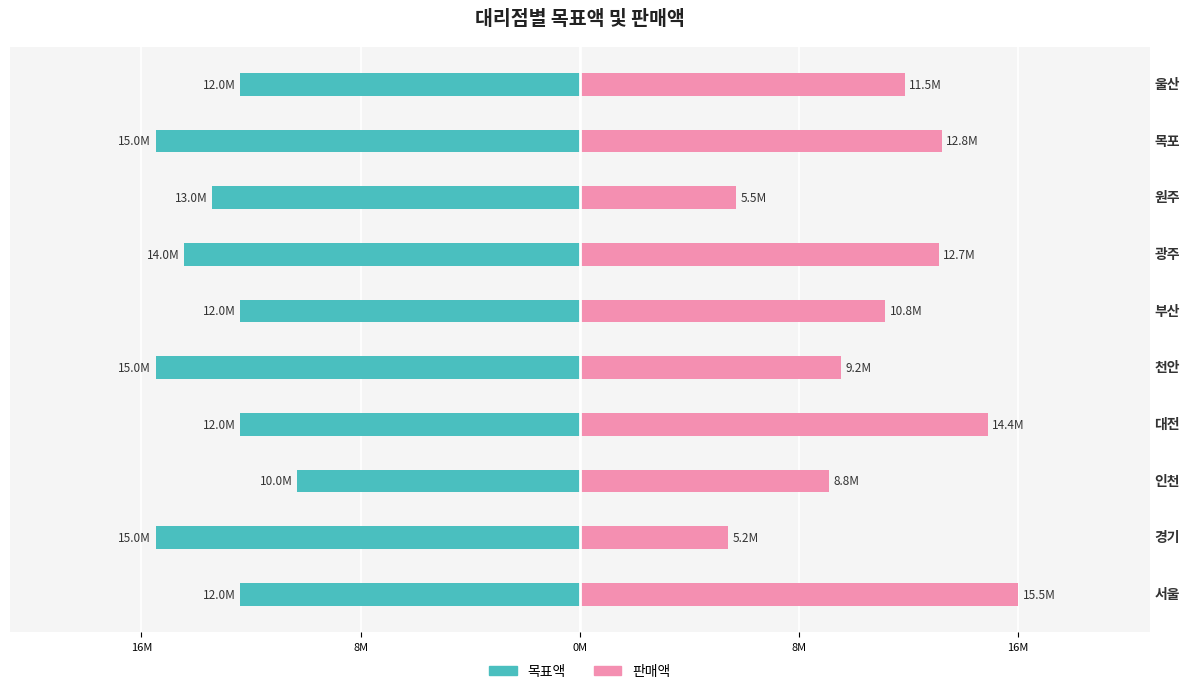

The 목표액 series shows -12000000 at 부산. True or false?

True